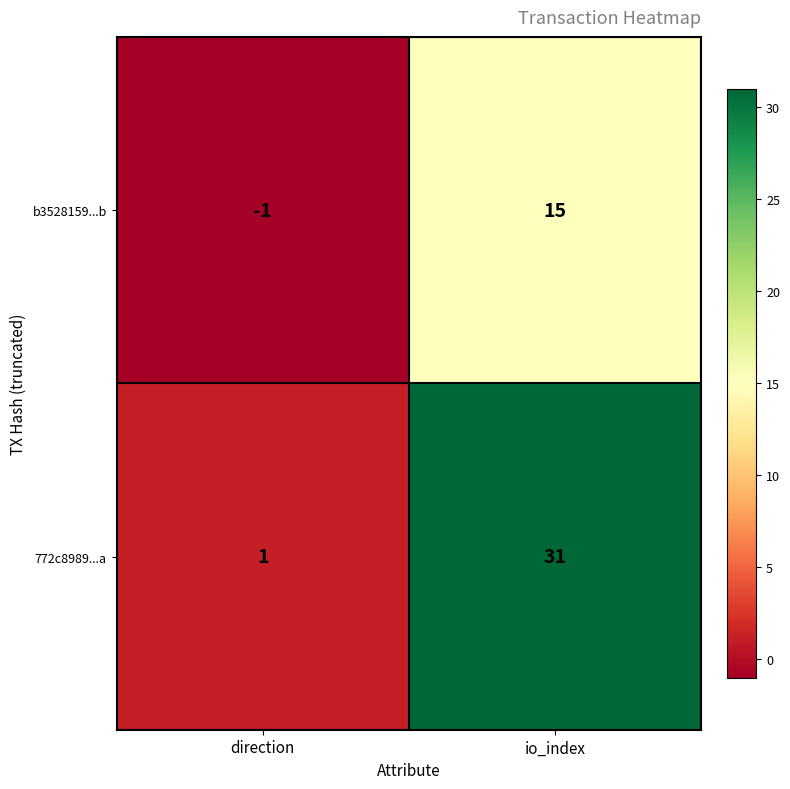

Count the number of data series in this chart.

2